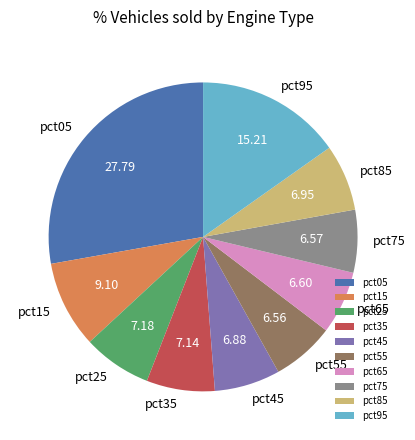

Is the sum of pct15 and pct85 greater than half?

No